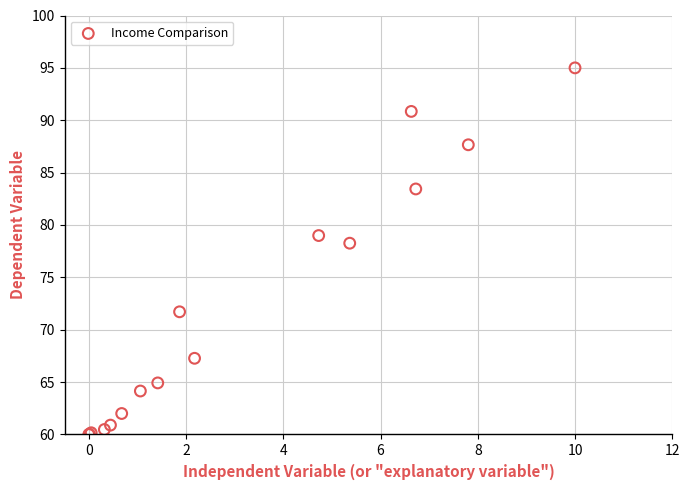

What Y value in the scatter plot is closest to 77?

78.3